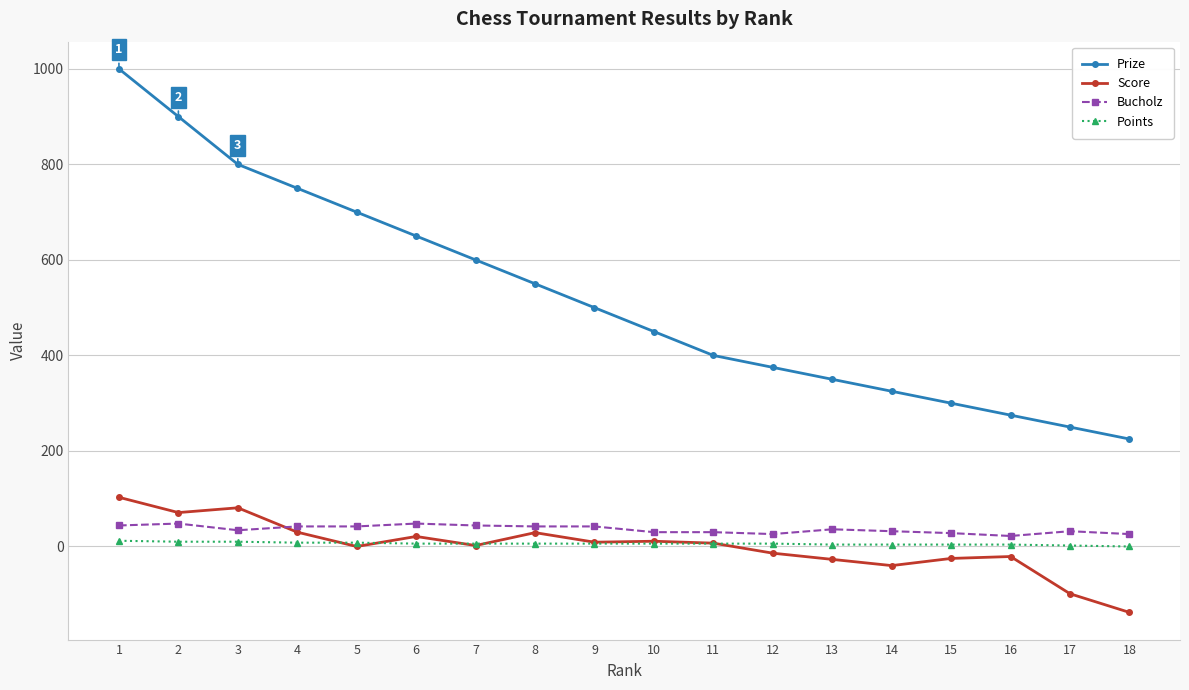

Rank the series by their maximum value, from highest to lowest.

Prize, Score, Bucholz, Points